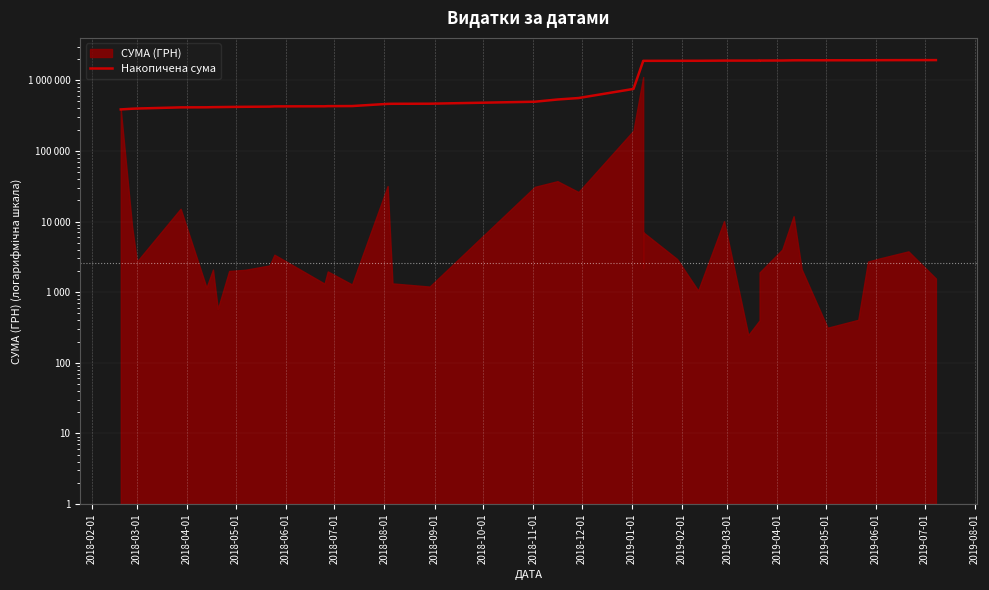

What is the label of the 5th point from the left?

2018-06-01